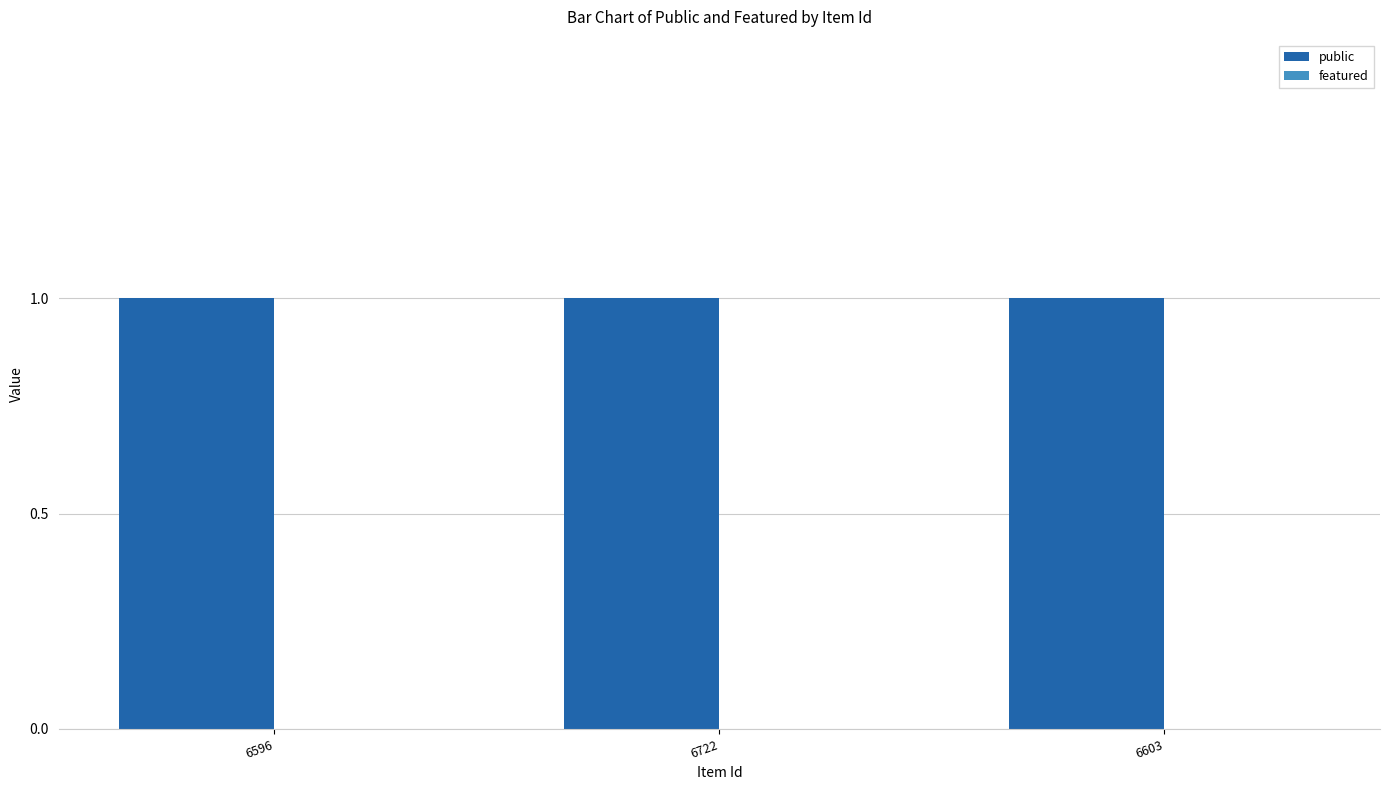

What is the label of the 2nd bar from the right?

6722